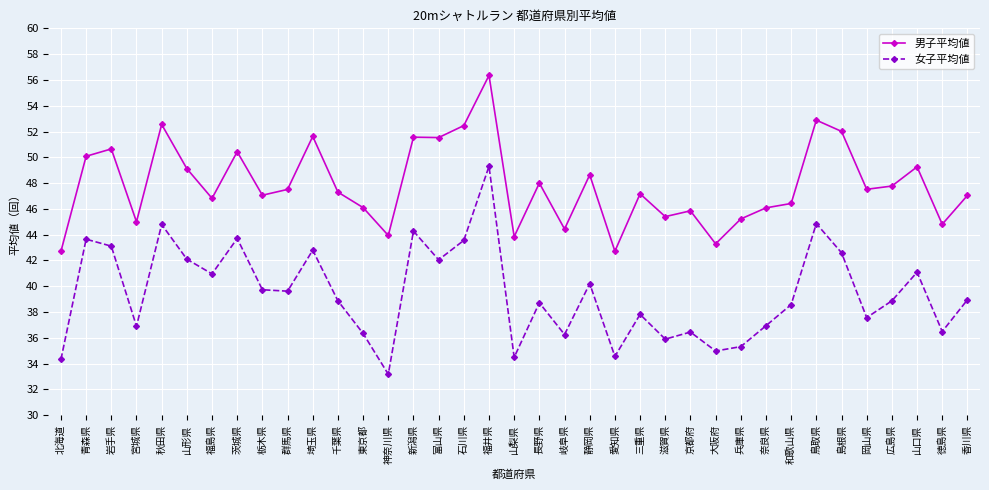

The value of 女子平均値 at 千葉県 is 9.9. True or false?

False